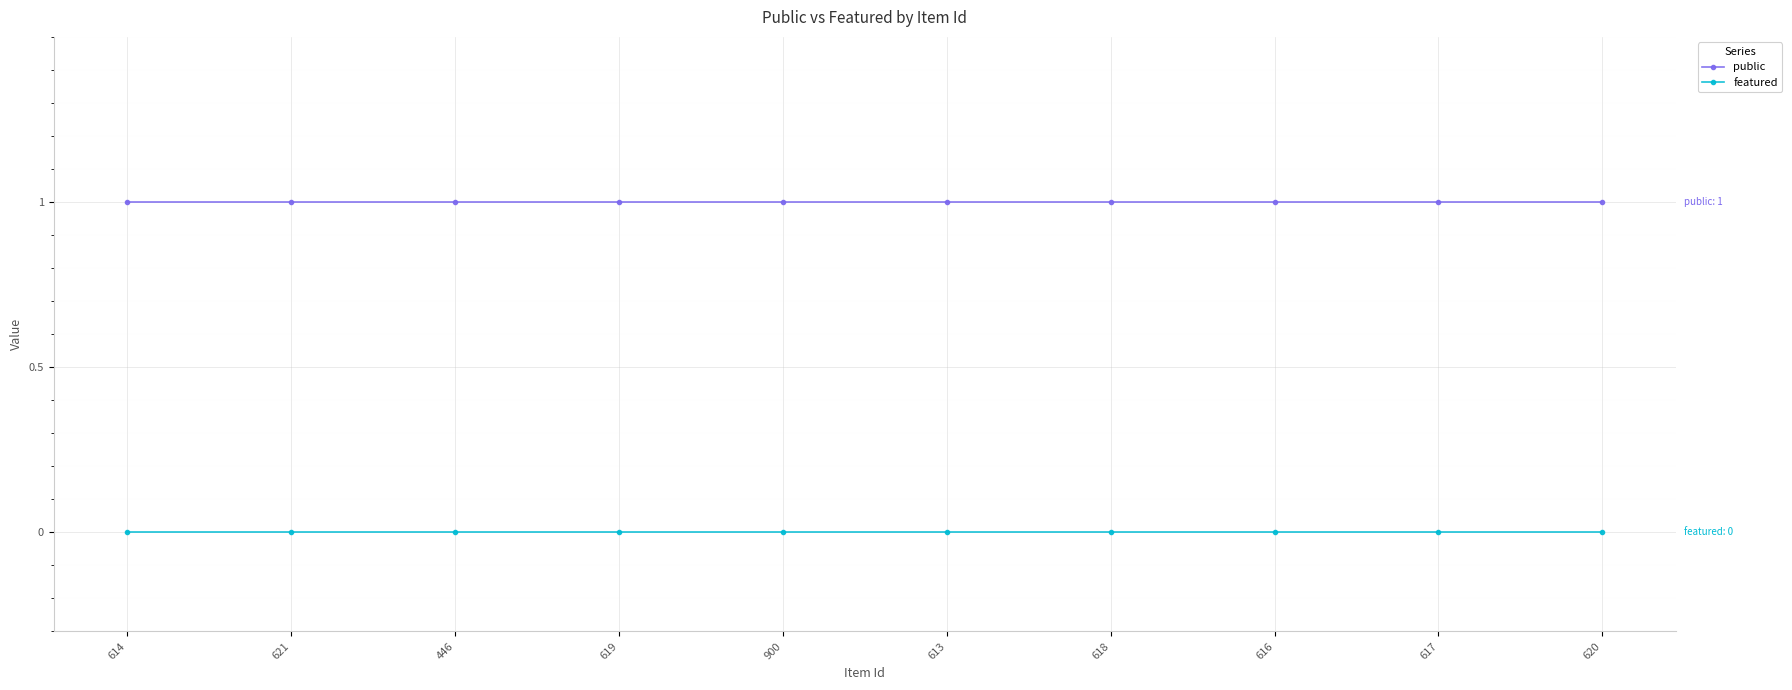

What is the label of the 8th point from the right?

446